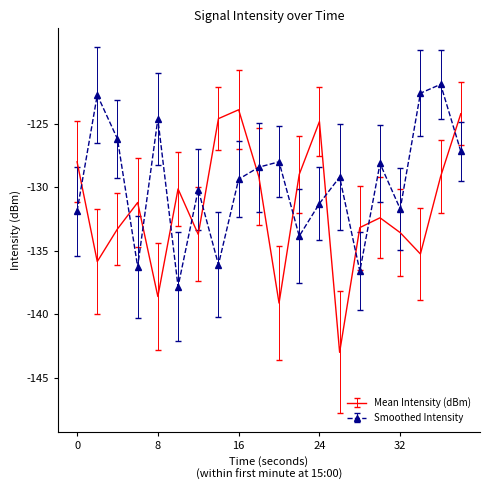

What is the value of the Smoothed Intensity point at the 13th from the left?

-131.3